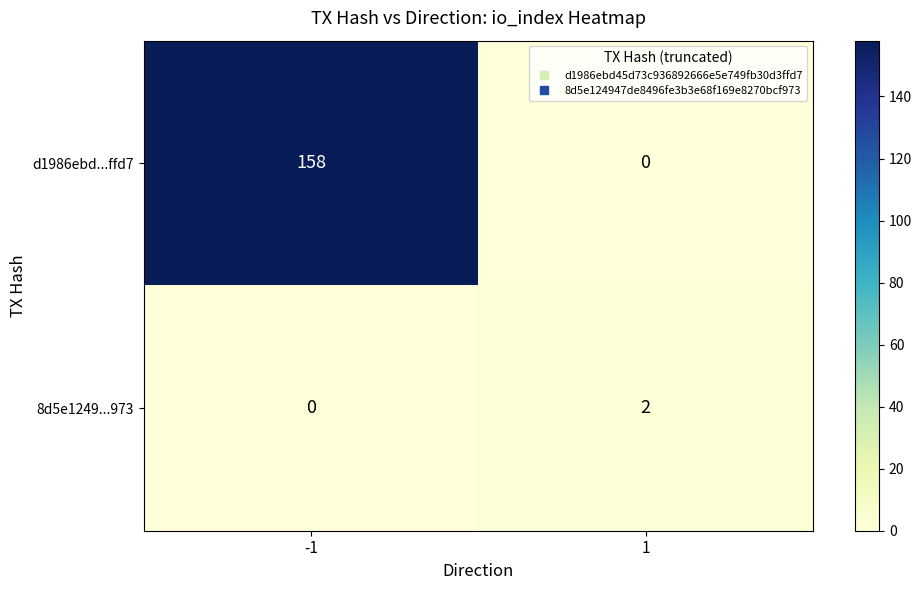

The d1986ebd...ffd7 series shows 0 at 1. True or false?

True